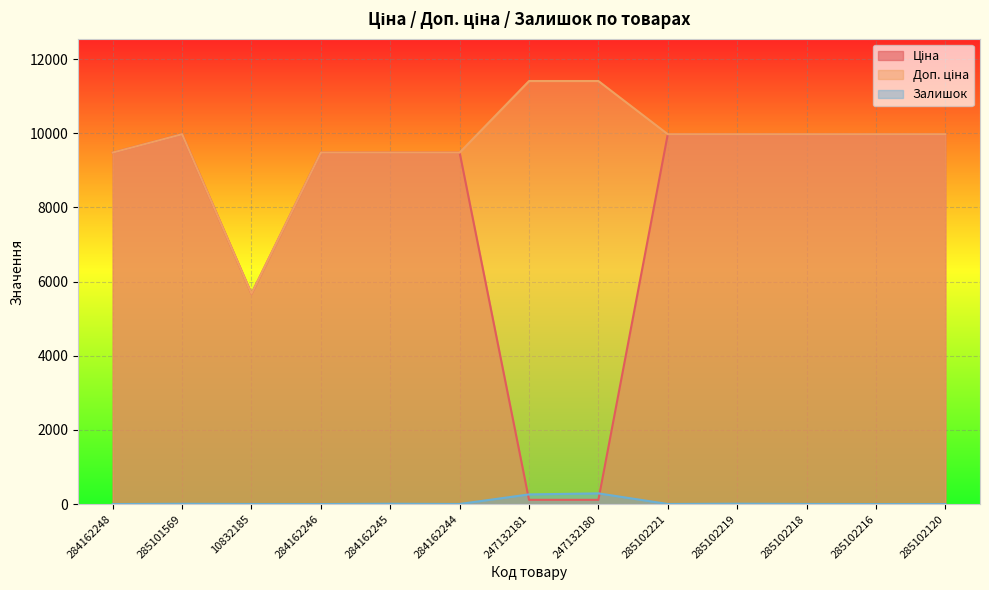

Read the Залишок value at 285102219.

9.0